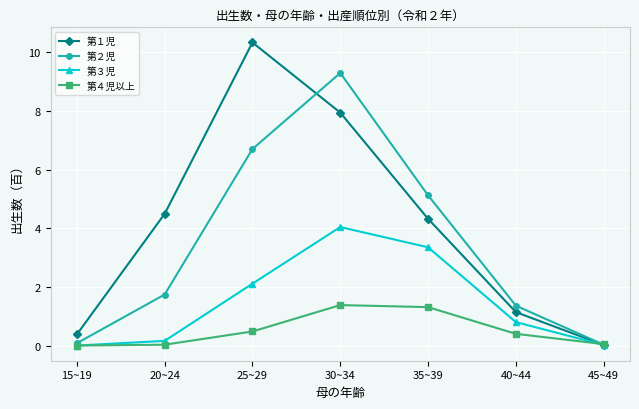

What is the maximum value shown in the chart?

10.3